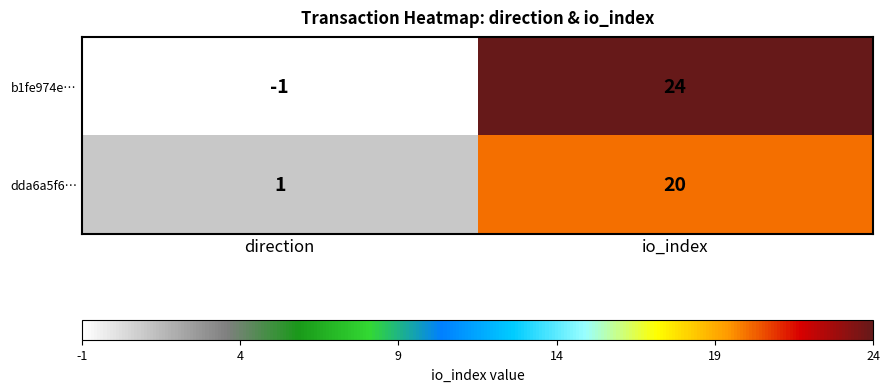

True or false: dda6a5f6… has a value of 33 at io_index.

False